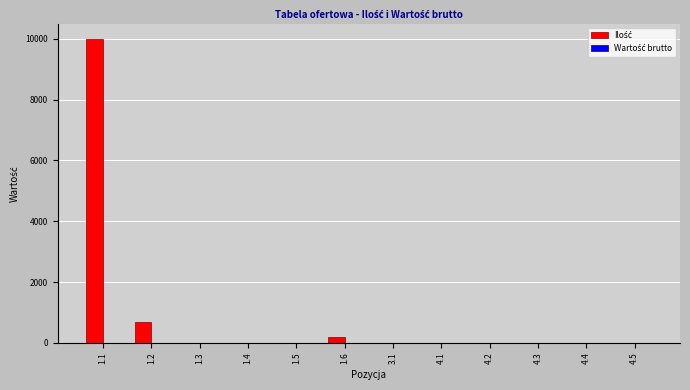

Does the chart contain stacked bars?

No